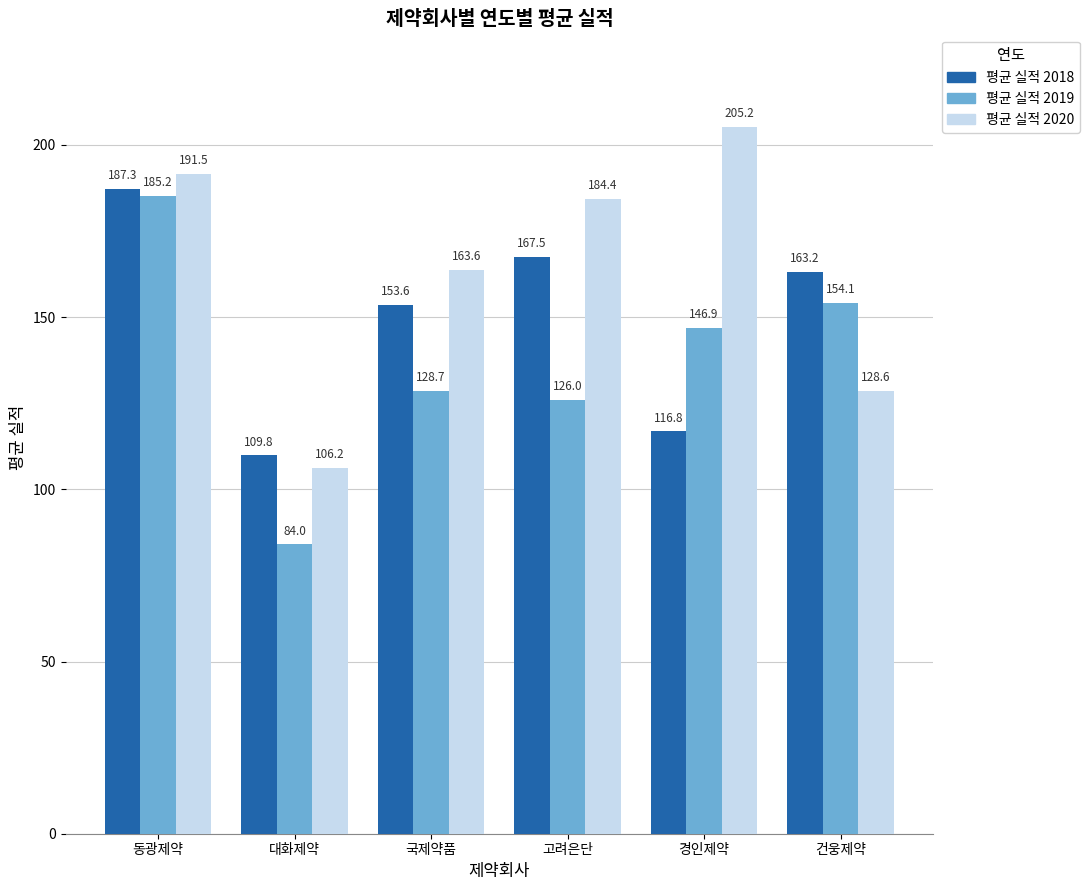

True or false: 평균 실적 2020 has a value of 184.4 at 고려은단.

True